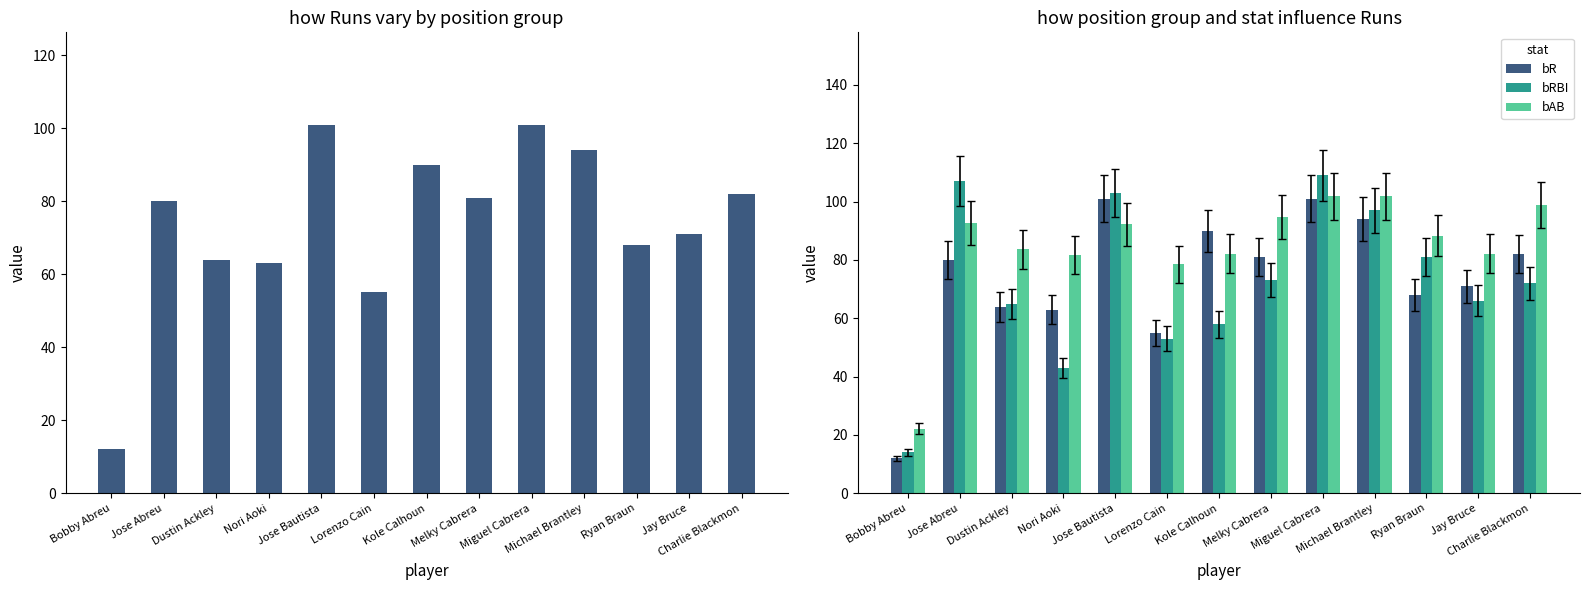

What is the value of the bRBI bar at the 13th from the left?

72.0